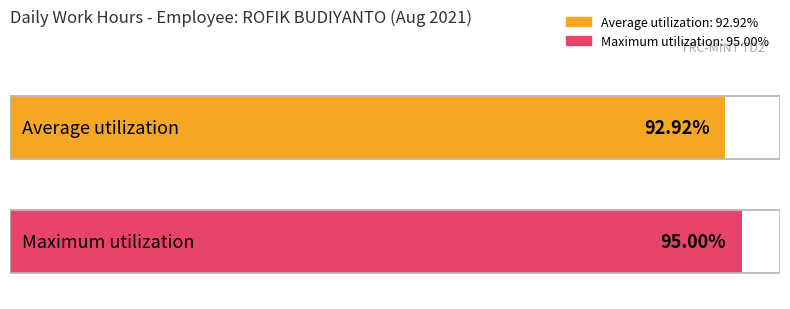

Does the chart contain any negative values?

No